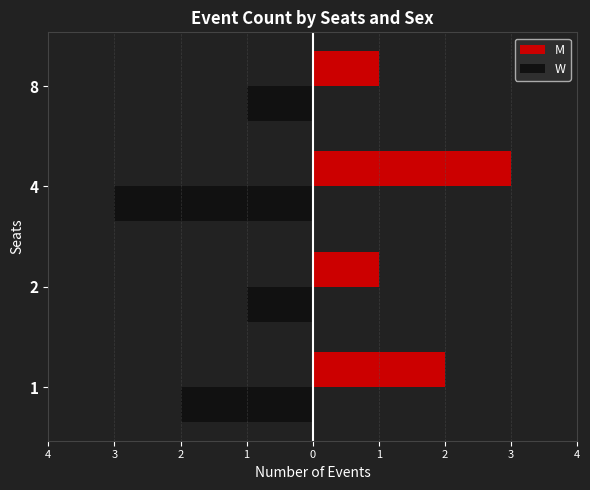

What are all the series names shown in the legend?

M, W